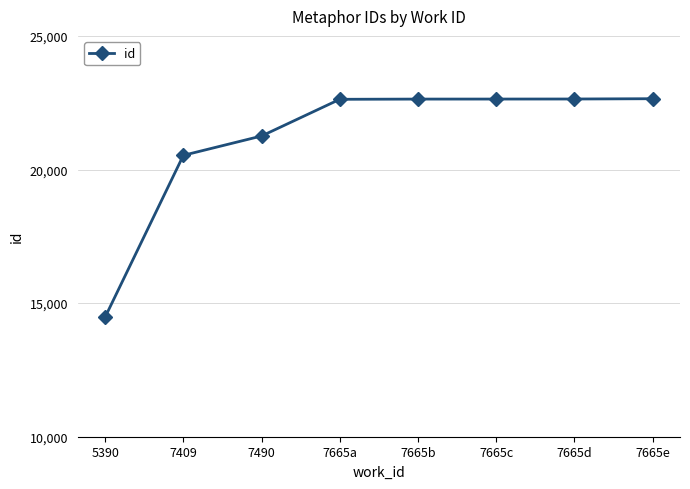

What is the difference between the values at 7490 and 7665a?

1373